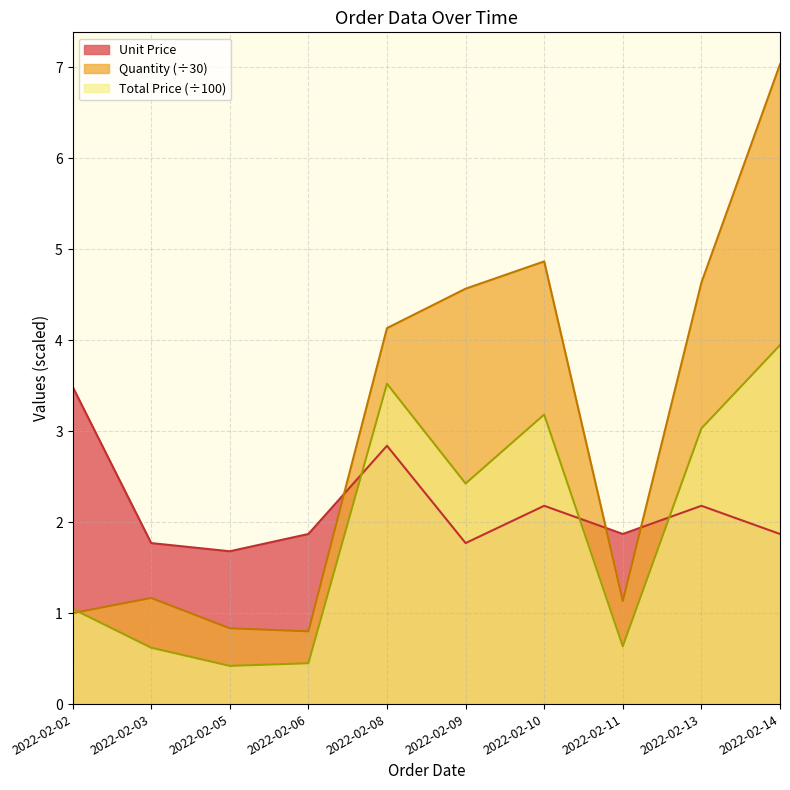

Read the Total Price value at 2022-02-05.

0.4